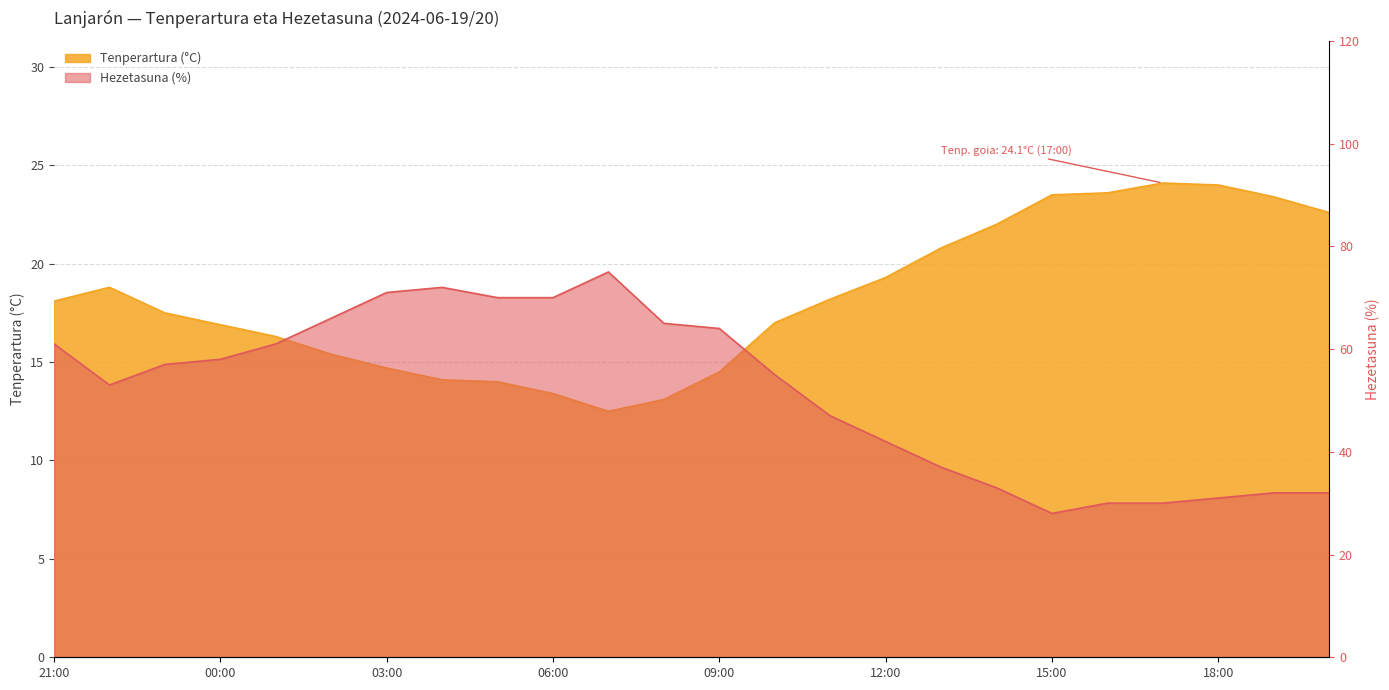

At which label is Tenperartura (°C) closest to 18?

21:00